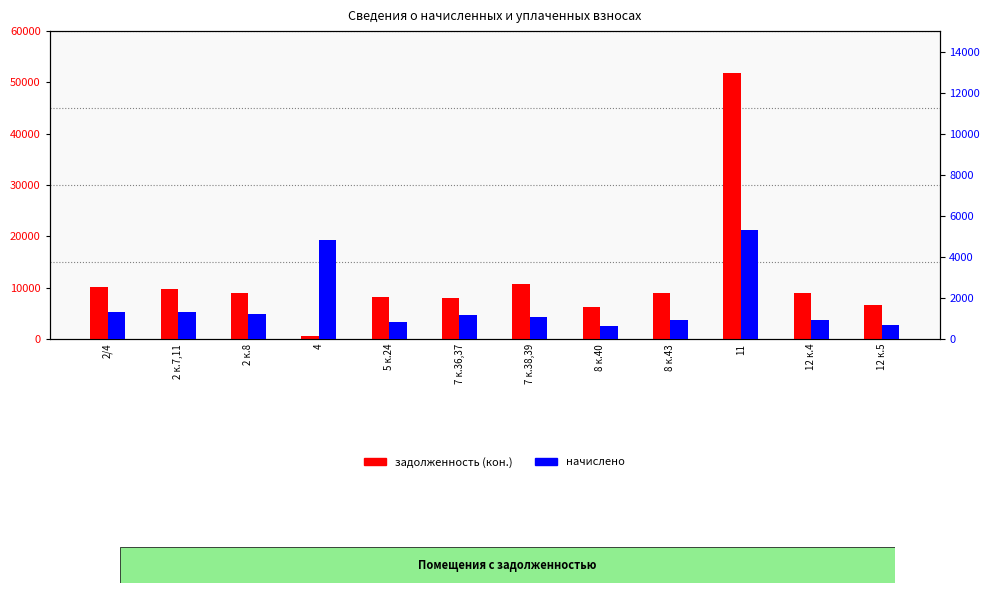

Read the начислено value at 7 к.36,37.

1165.7